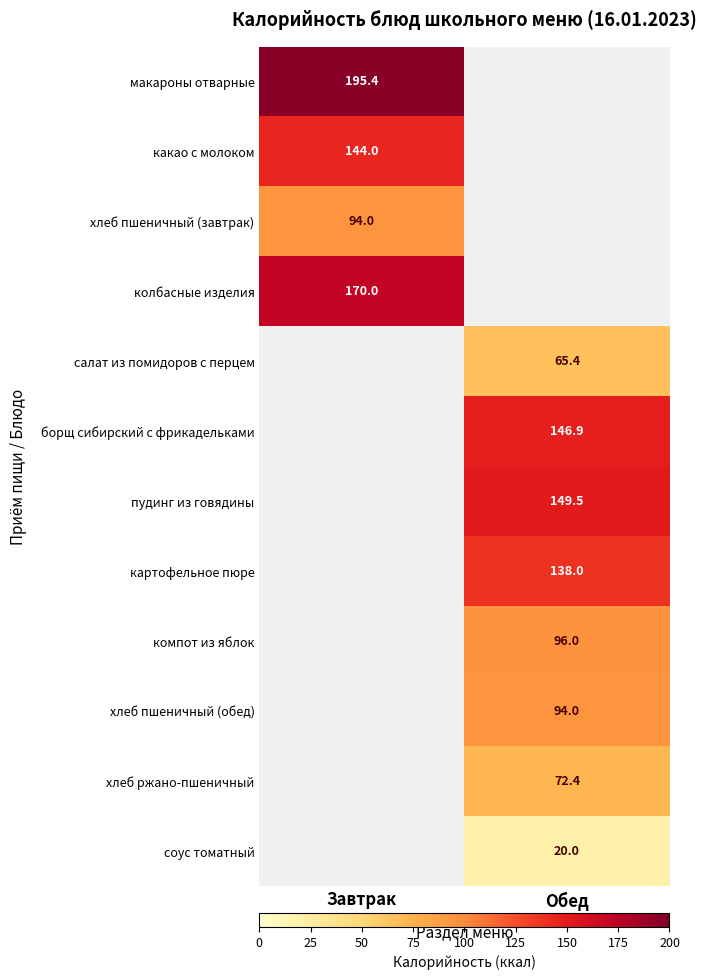

True or false: компот из яблок has a value of 56.7 at Обед.

False